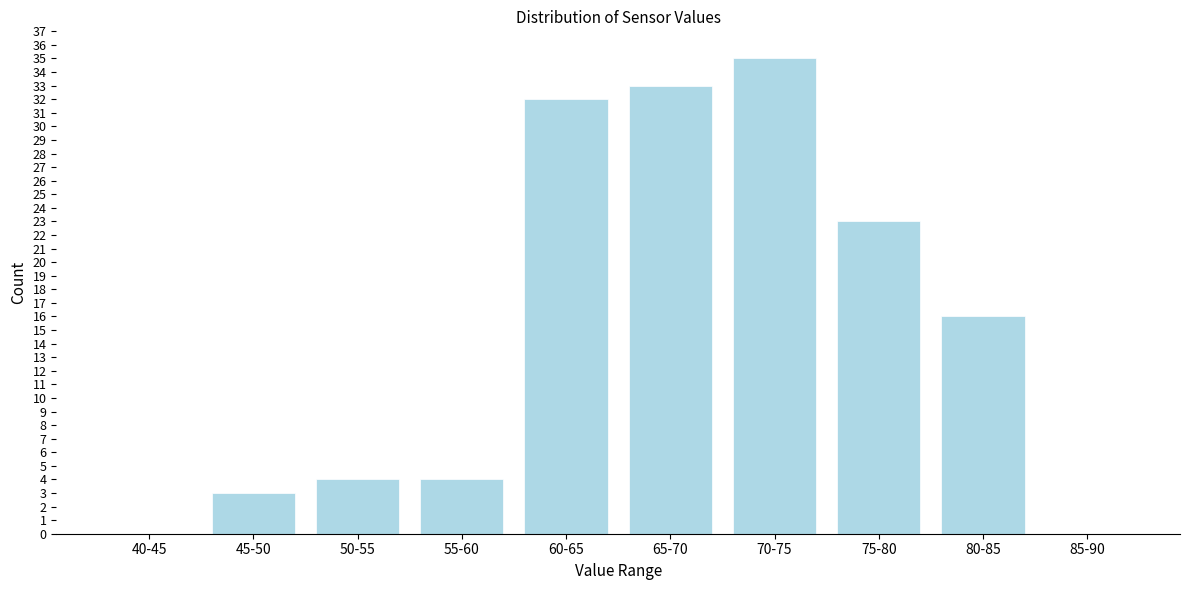

Reading left to right, what are all the values shown in this chart?

40-45=0	45-50=3	50-55=4	55-60=4	60-65=32	65-70=33	70-75=35	75-80=23	80-85=16	85-90=0